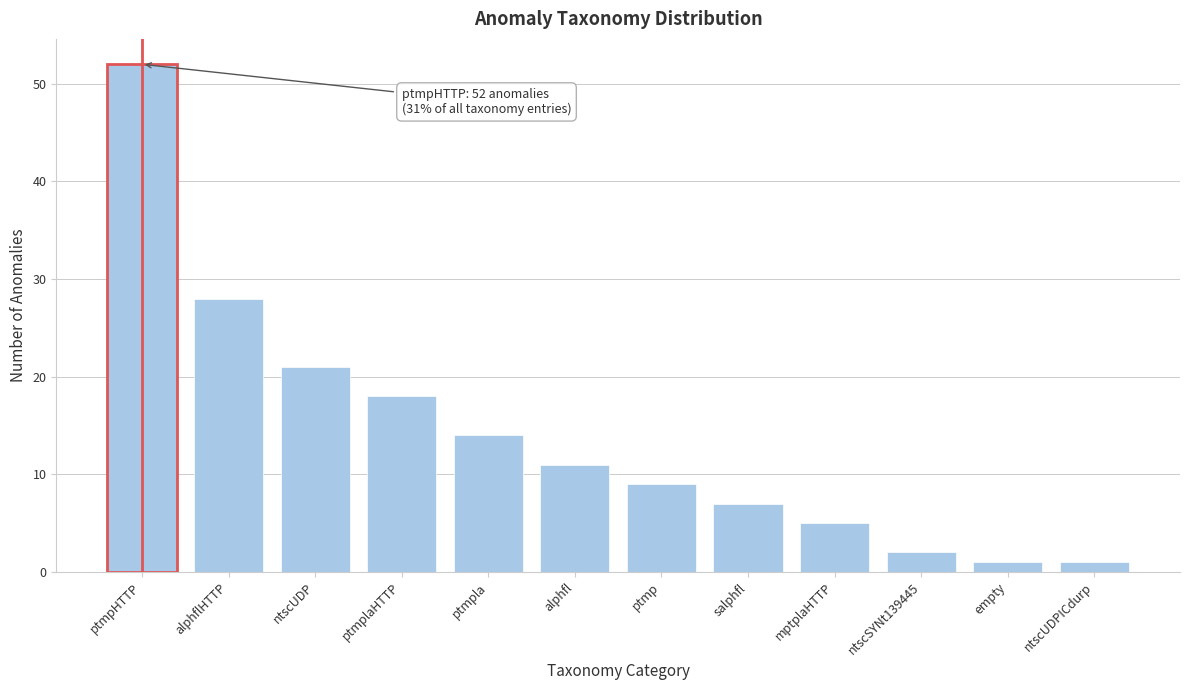

Reading right to left, list all the values displayed in this chart.

1	1	2	5	7	9	11	14	18	21	28	52